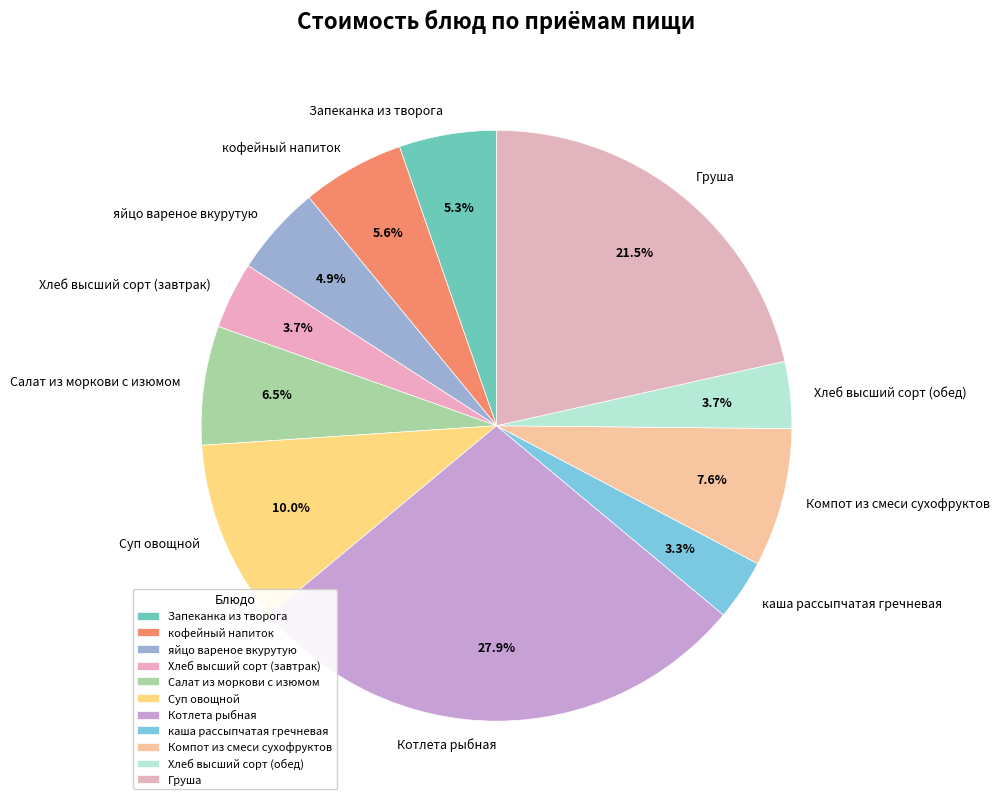

Does Груша account for over 50% of the chart?

No